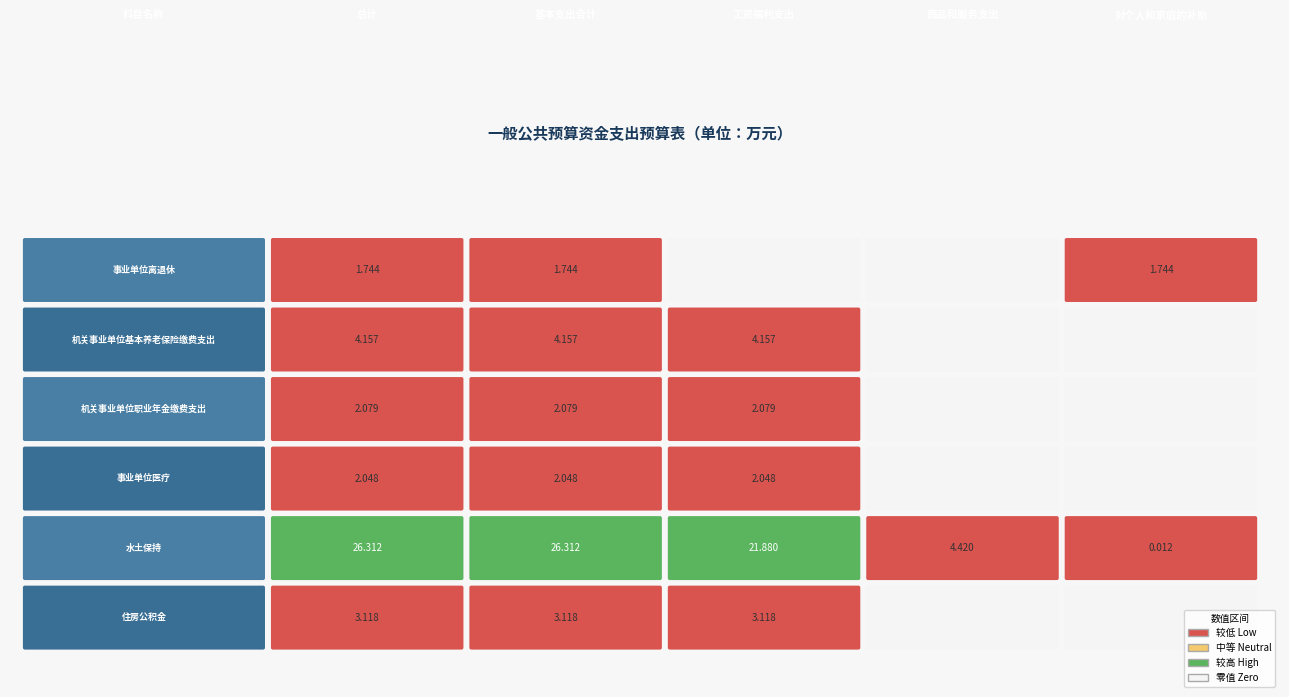

Reading left to right, transcribe all the data shown in this chart.

事业单位离退休: 0=1.7	1=1.7	2=0.0	3=0.0	4=1.7
机关事业单位基本养老保险缴费支出: 0=4.2	1=4.2	2=4.2	3=0.0	4=0.0
机关事业单位职业年金缴费支出: 0=2.1	1=2.1	2=2.1	3=0.0	4=0.0
事业单位医疗: 0=2.0	1=2.0	2=2.0	3=0.0	4=0.0
水土保持: 0=26.3	1=26.3	2=21.9	3=4.4	4=0.0
住房公积金: 0=3.1	1=3.1	2=3.1	3=0.0	4=0.0